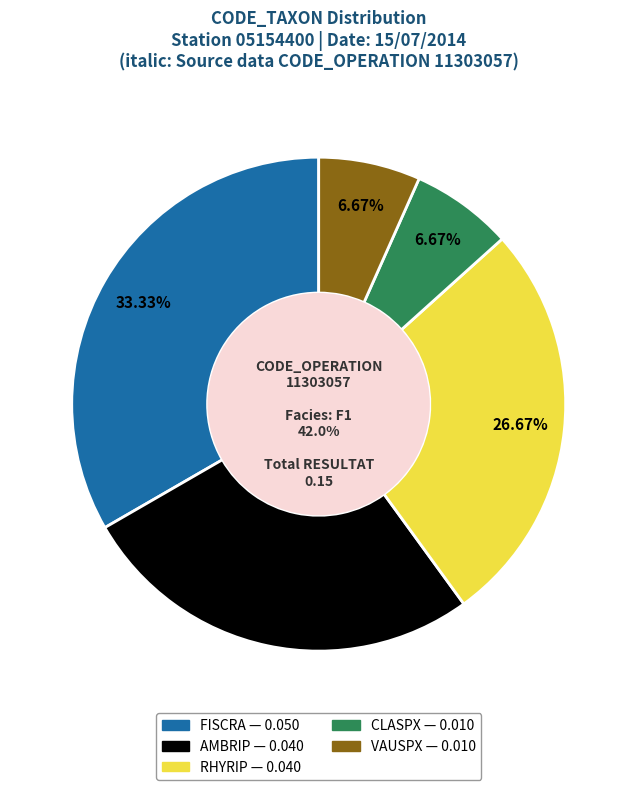

Rank the categories by value from highest to lowest.

FISCRA, AMBRIP, RHYRIP, CLASPX, VAUSPX